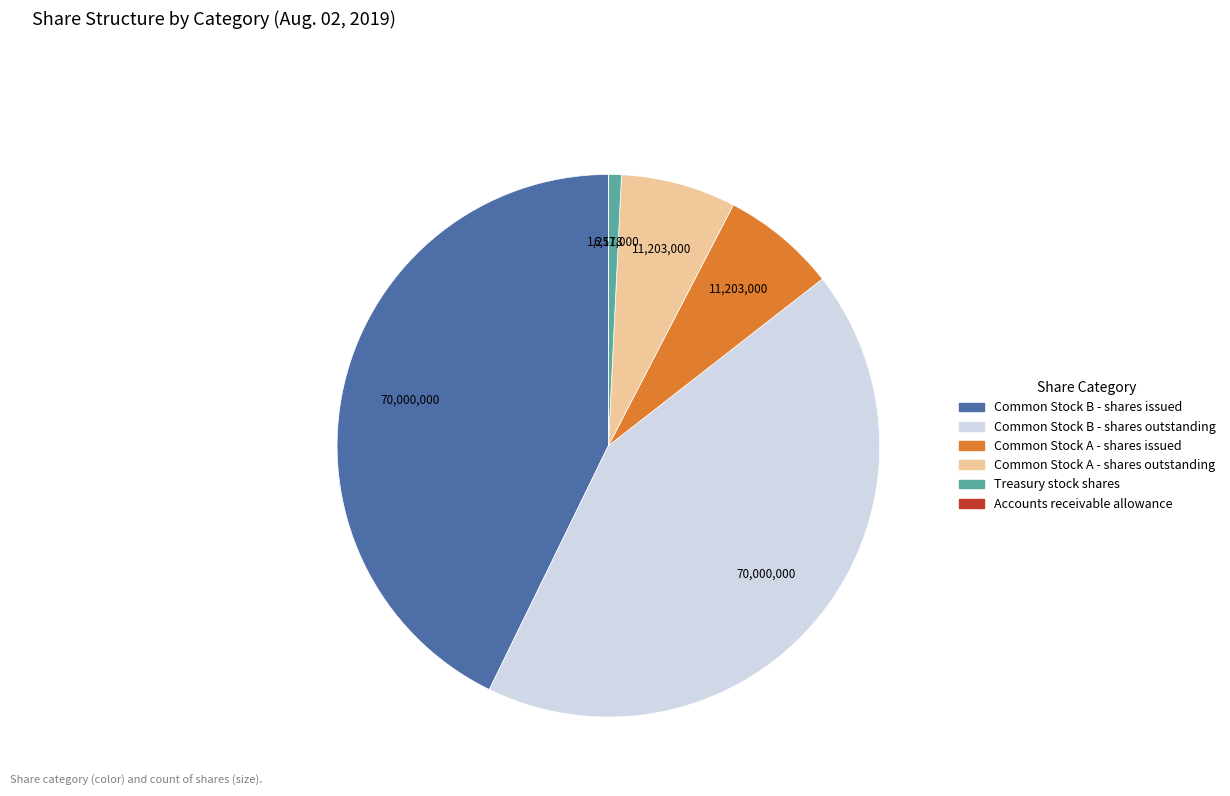

Does any single category account for the majority?

No